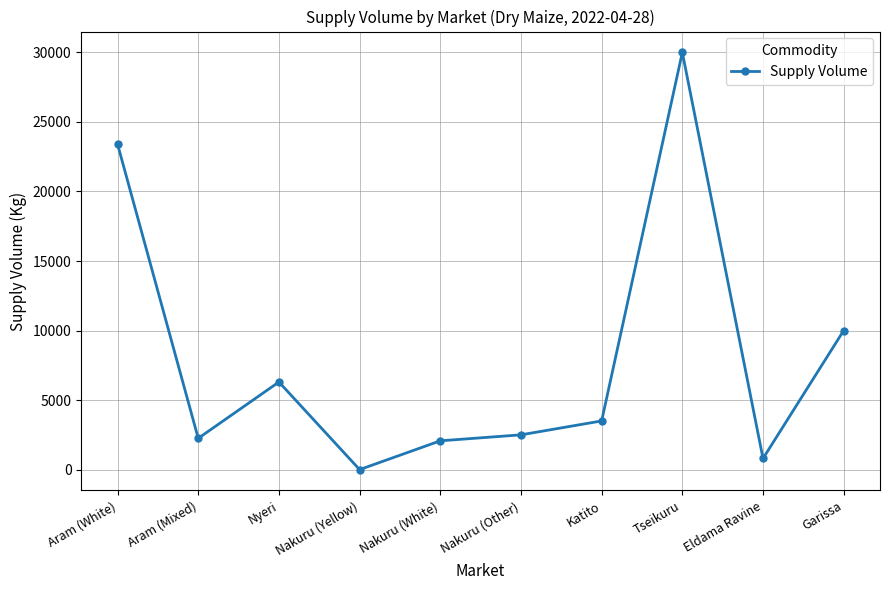

Reading left to right, list all the values displayed in this chart.

23400	2250	6300	0	2070	2500	3500	30000	800	10000